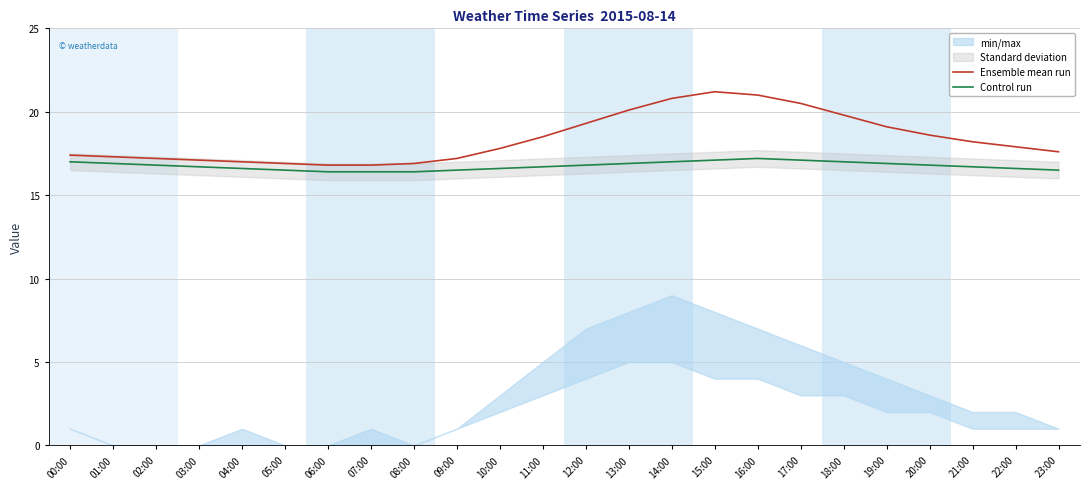

Where is Ensemble mean run nearest to the value 19?

19:00